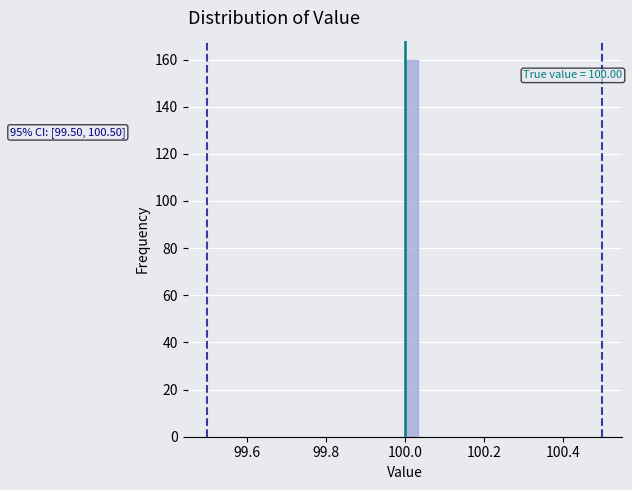

Around what value on the x-axis is the tallest bar? Give the approximate position of its centre, as read against the axis.

100.02